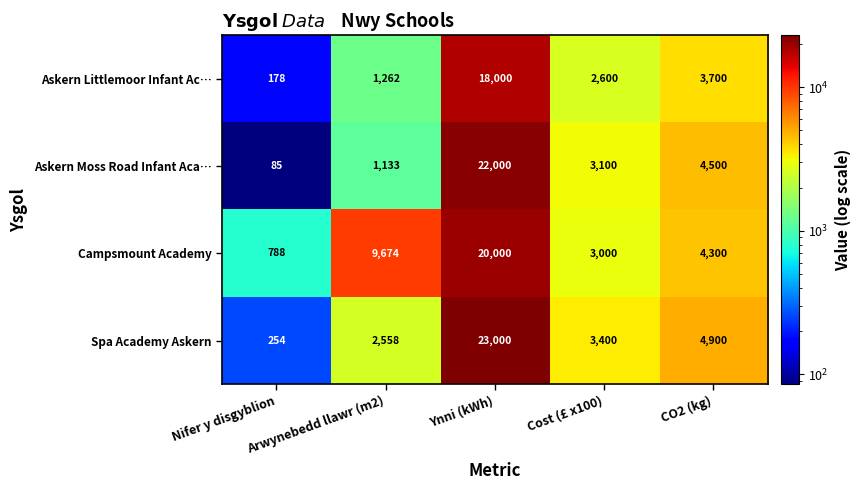

At which category is the sum across all series the highest?

Ynni (kWh)